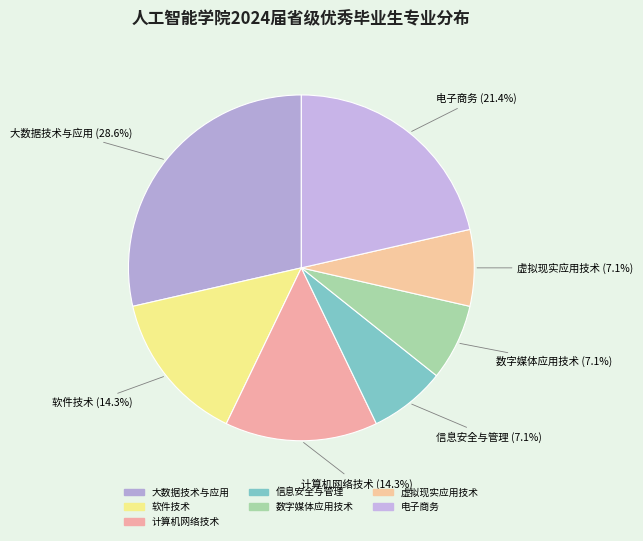

Is the sum of 大数据技术与应用 and 计算机网络技术 greater than half?

No